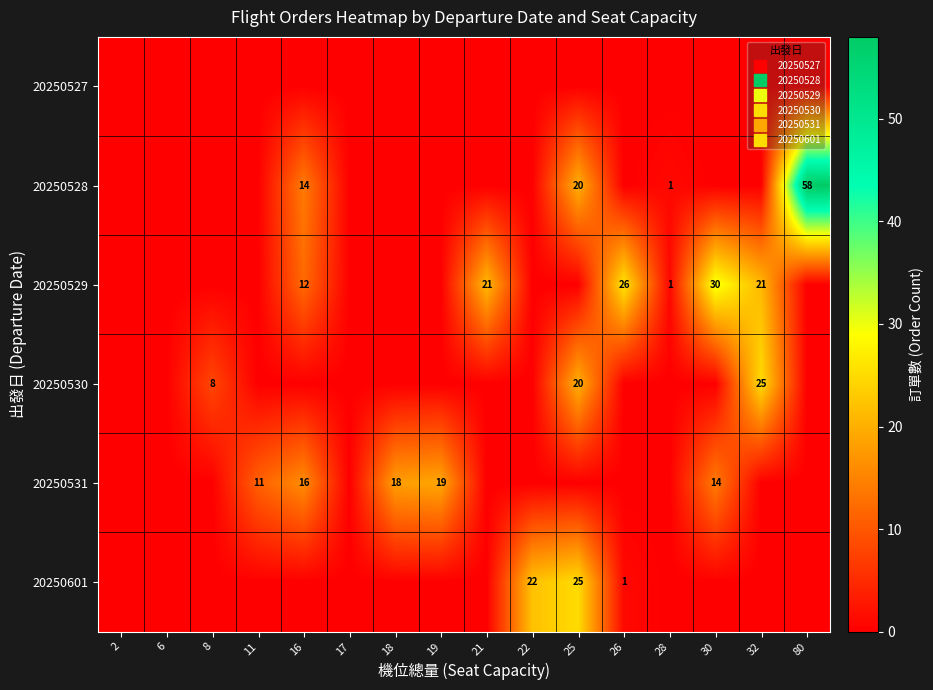

Which series has the largest total across all categories?

20250529